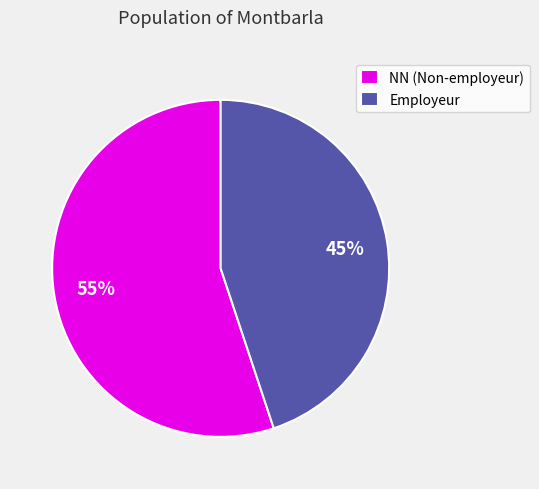

To the nearest percent, what is the average slice percentage?

50%